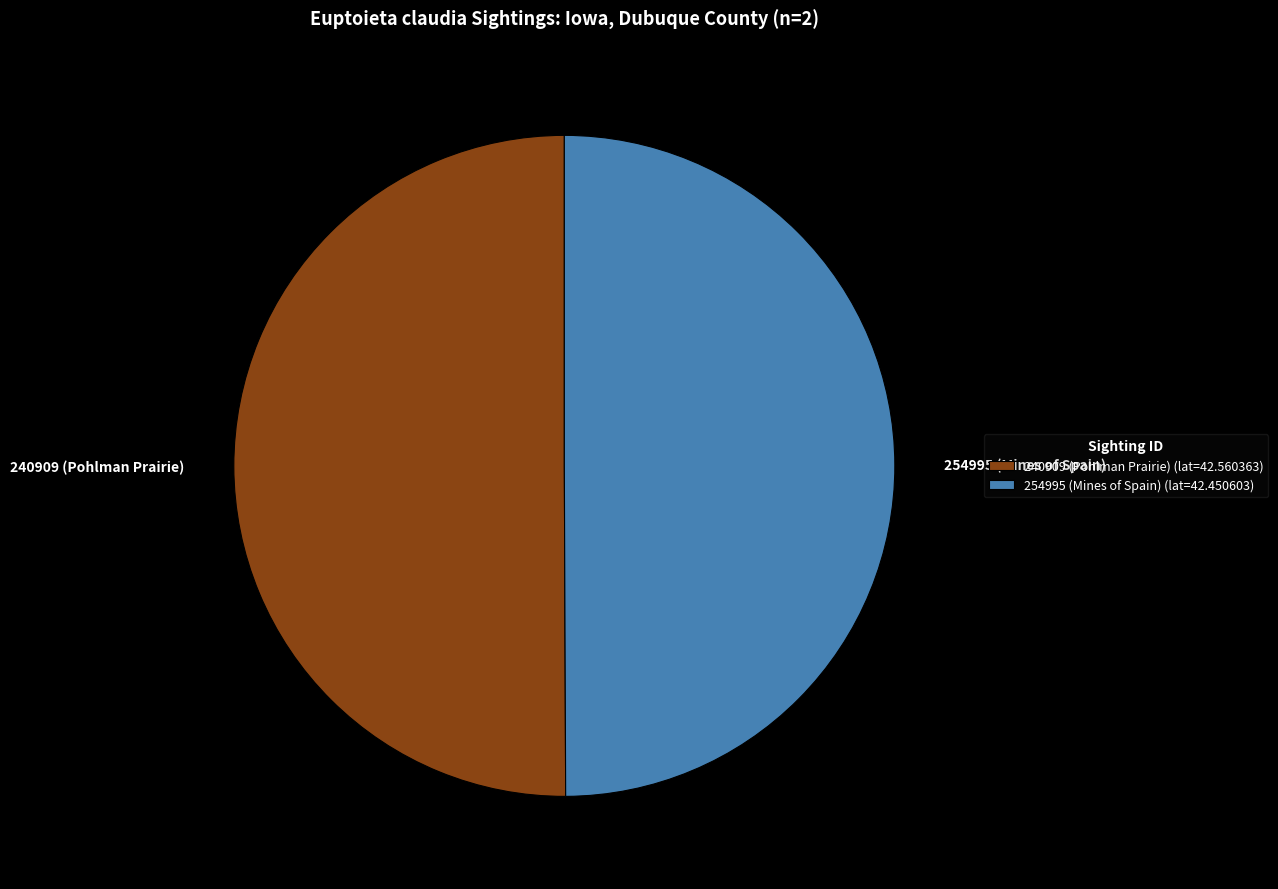

What is the ratio of the value at 254995 (Mines of Spain) to the value at 240909 (Pohlman Prairie)?

1.0